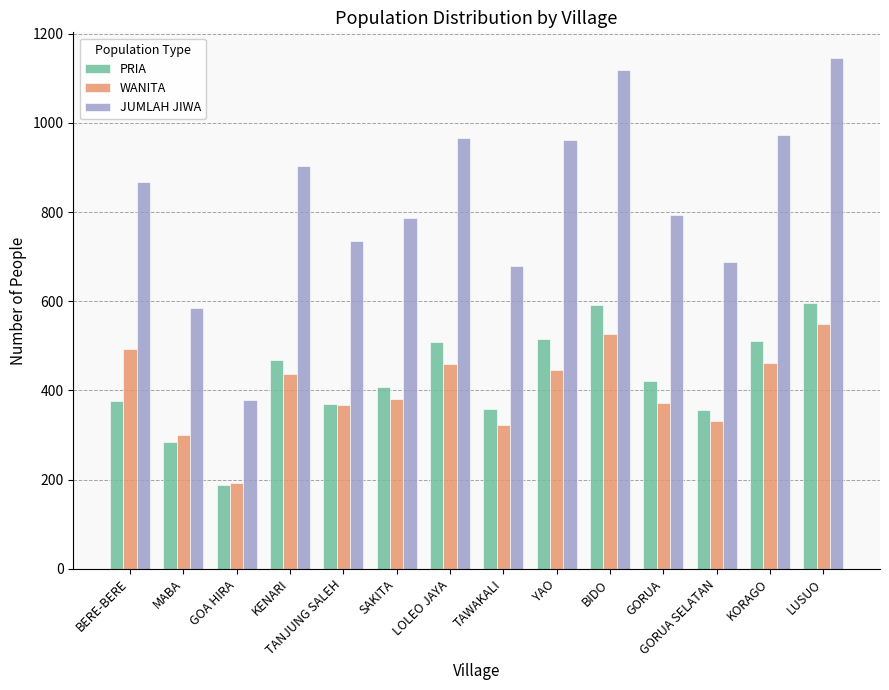

Read the JUMLAH JIWA value at SAKITA.

787